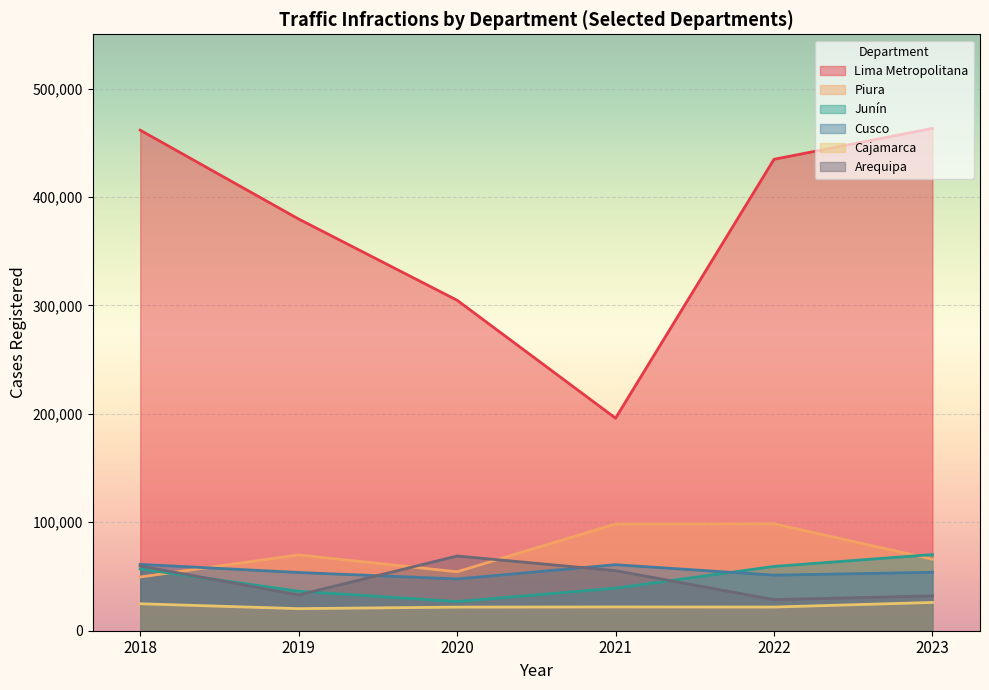

Between 2022 and 2019, which series saw the biggest shift?

Lima Metropolitana